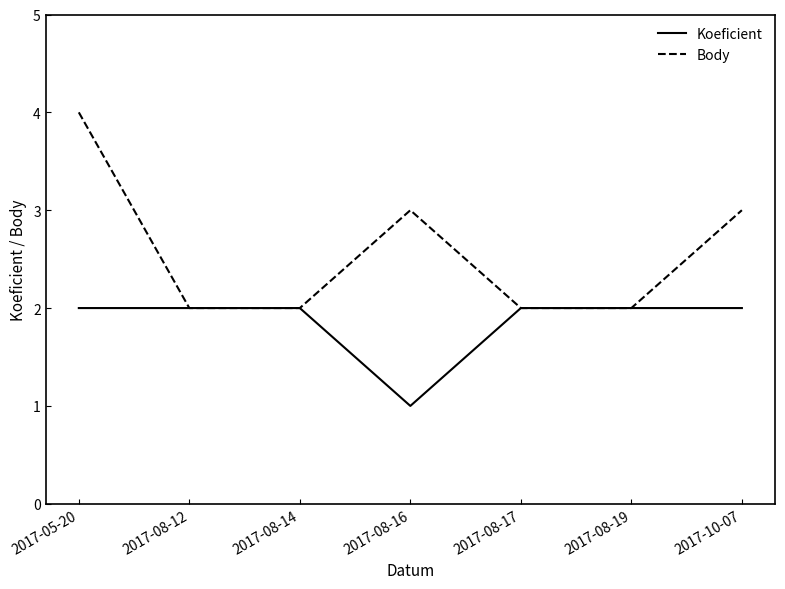

What is the total value across all series at 2017-08-19?

4